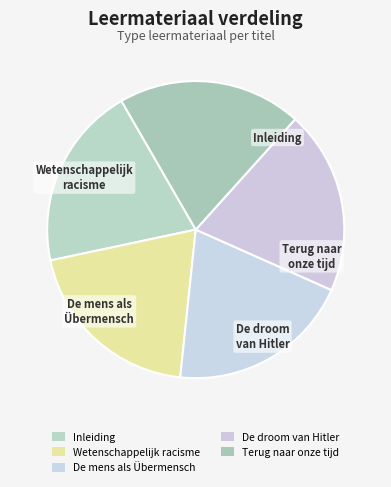

How many segments does this pie chart have?

5